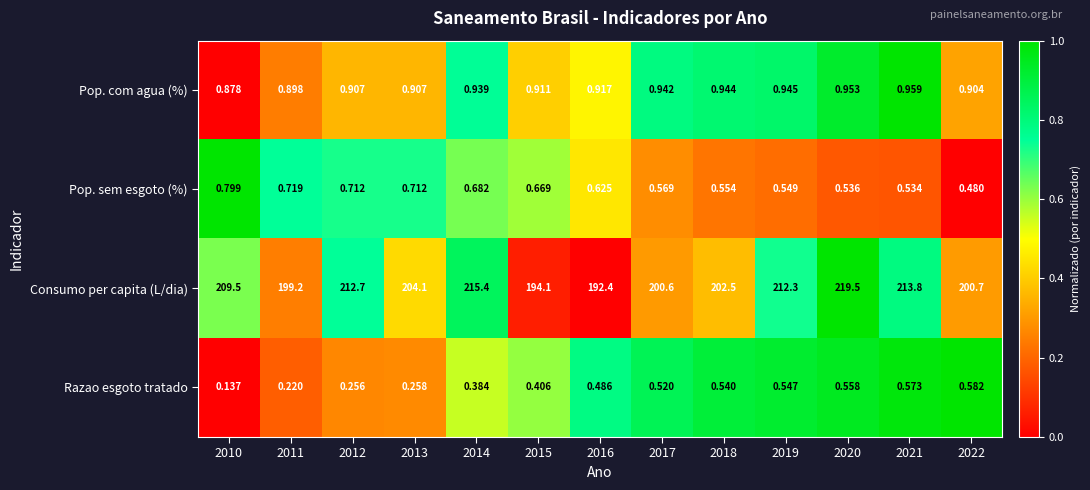

Which series changed the most between 2020 and 2022?

Consumo per capita (L/dia)